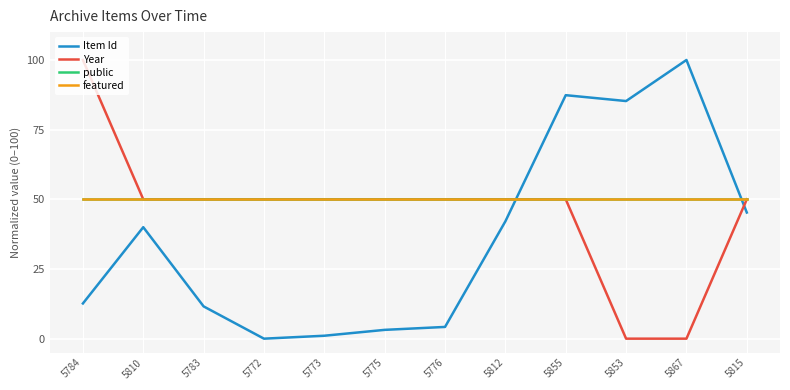

How many lines are shown in the chart?

4